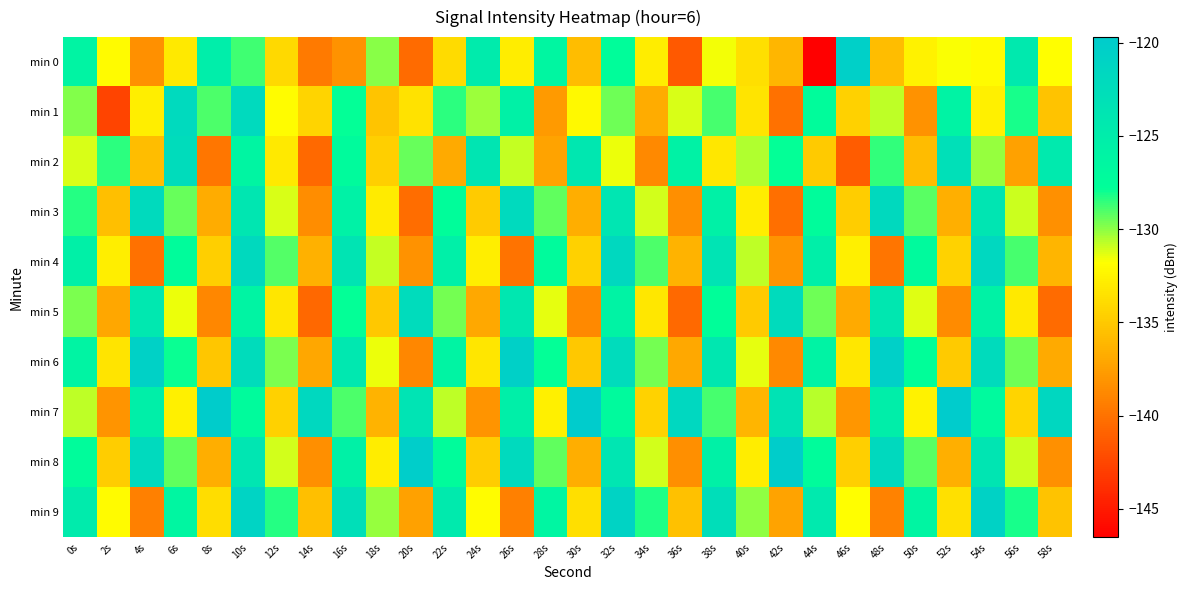

Which has a higher value, 50s or 36s?

50s